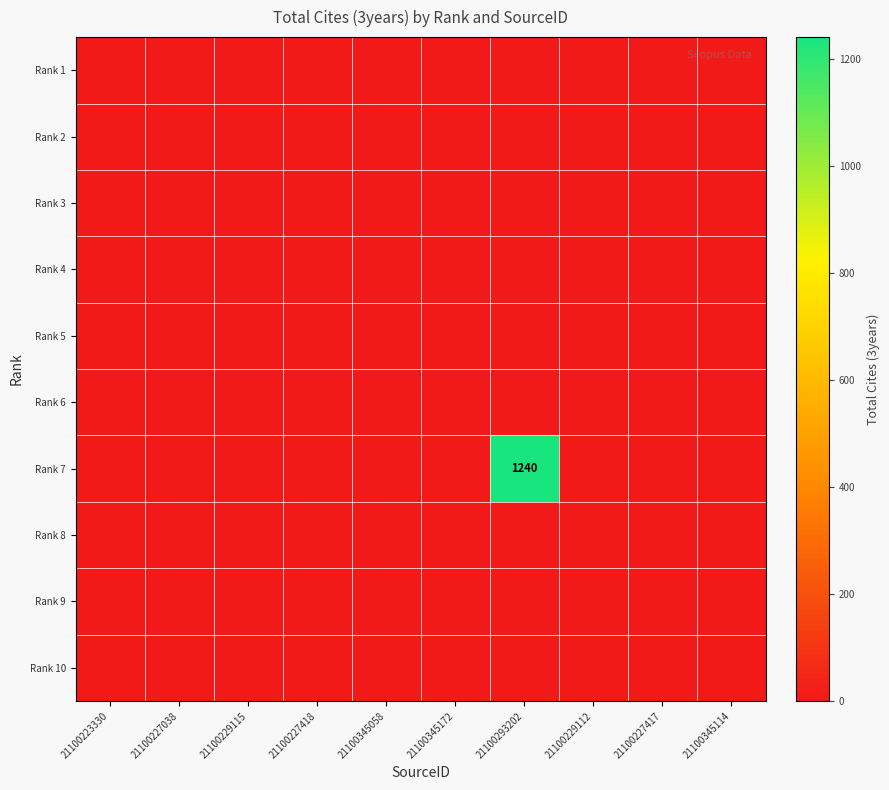

Between 21100345058 and 21100345172, which series saw the biggest shift?

Rank 1